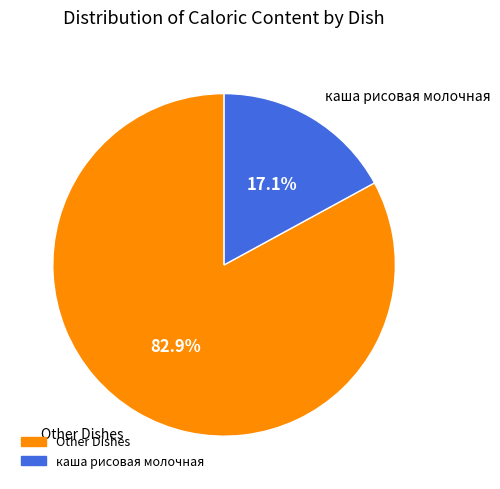

Does any single category account for the majority?

Yes